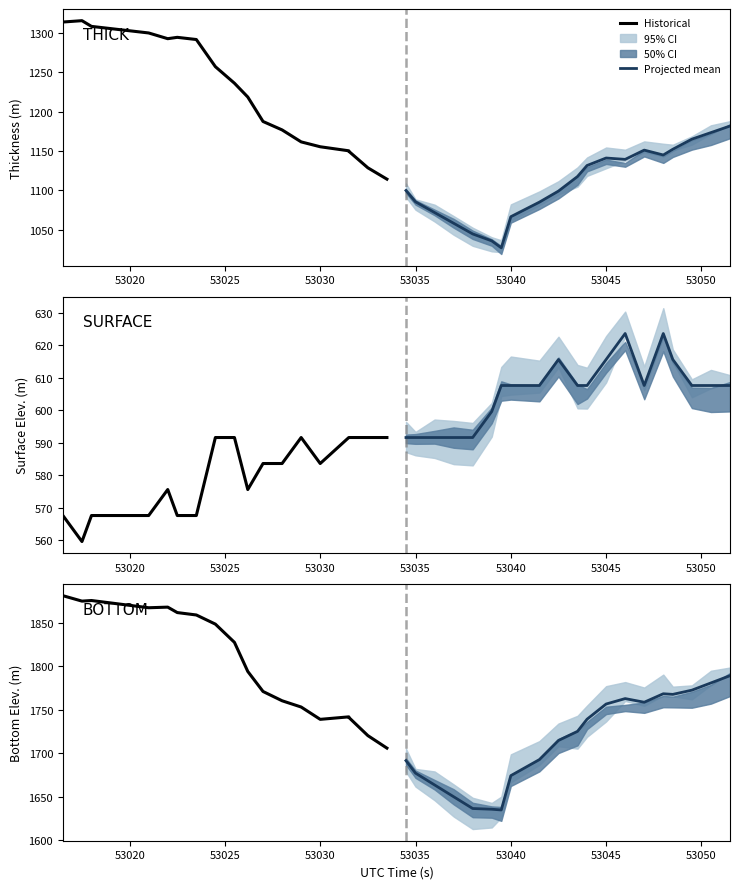

Reading right to left, extract all data points from this chart.

Historical: 1705.9	1720.3	1741.3	1741.9	1739.0	1753.3	1760.5	1771.2	1794.3	1827.8	1848.9	1859.4	1862.2	1868.5	1867.8	1870.5	1873.3	1876.1	1875.4	1881.7
Projected mean: 1789.4	1781.0	1772.7	1767.8	1768.6	1758.8	1763.0	1756.7	1739.2	1725.2	1714.7	1692.7	1674.1	1634.5	1635.4	1636.2	1649.8	1663.4	1677.0	1691.4